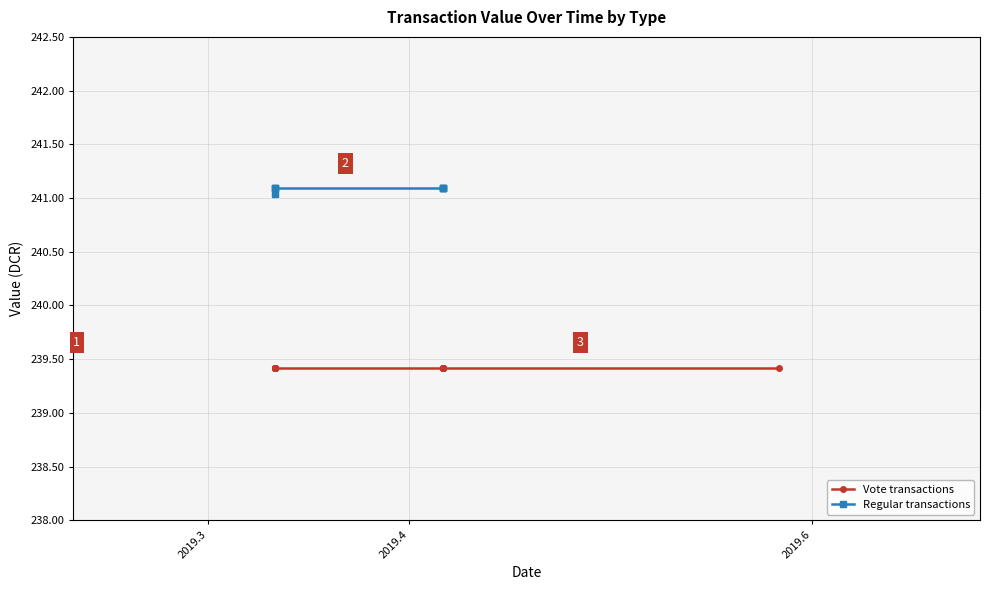

At which label is the value closest to 241?

2019.3